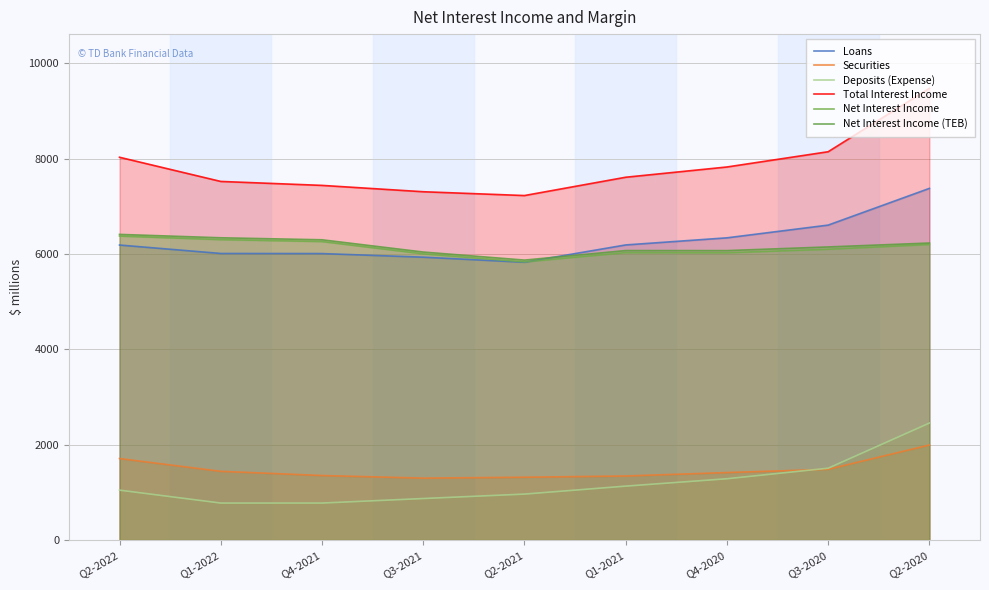

Reading left to right, list all the values displayed in this chart.

Loans: Q2-2022=6188	Q1-2022=6011	Q4-2021=6009	Q3-2021=5933	Q2-2021=5827	Q1-2021=6190	Q4-2020=6339	Q3-2020=6606	Q2-2020=7376
Securities: Q2-2022=1710	Q1-2022=1442	Q4-2021=1354	Q3-2021=1299	Q2-2021=1318	Q1-2021=1344	Q4-2020=1416	Q3-2020=1484	Q2-2020=1994
Deposits (Expense): Q2-2022=1047	Q1-2022=776	Q4-2021=776	Q3-2021=871	Q2-2021=964	Q1-2021=1131	Q4-2020=1286	Q3-2020=1507	Q2-2020=2454
Total Interest Income: Q2-2022=8029	Q1-2022=7522	Q4-2021=7439	Q3-2021=7306	Q2-2021=7226	Q1-2021=7610	Q4-2020=7825	Q3-2020=8145	Q2-2020=9475
Net Interest Income: Q2-2022=6377	Q1-2022=6302	Q4-2021=6262	Q3-2021=6004	Q2-2021=5835	Q1-2021=6030	Q4-2020=6027	Q3-2020=6101	Q2-2020=6200
Net Interest Income (TEB): Q2-2022=6411	Q1-2022=6340	Q4-2021=6298	Q3-2021=6041	Q2-2021=5872	Q1-2021=6072	Q4-2020=6071	Q3-2020=6148	Q2-2020=6230